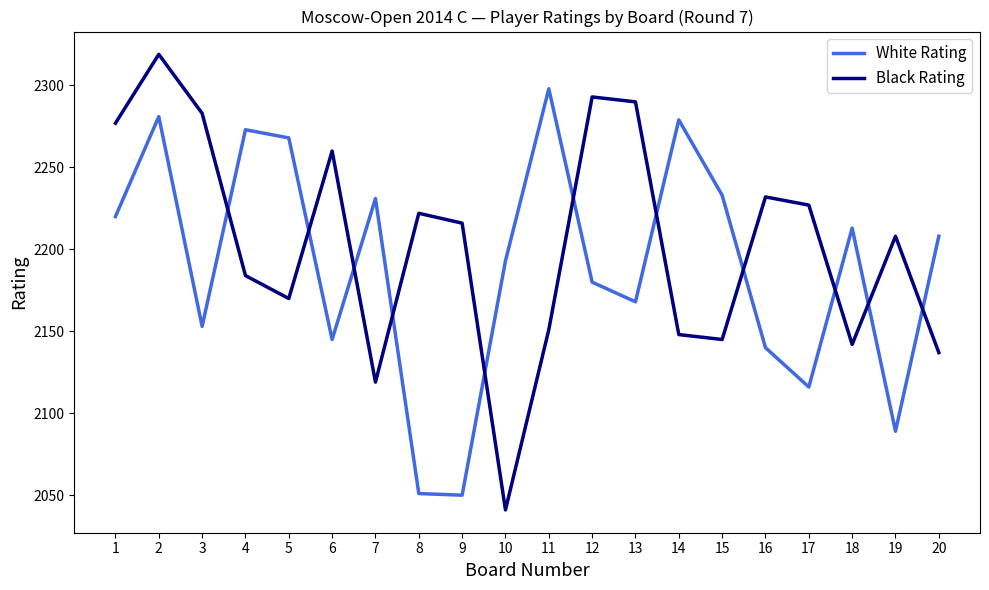

Rank the series at 15 from highest to lowest value.

White Rating, Black Rating